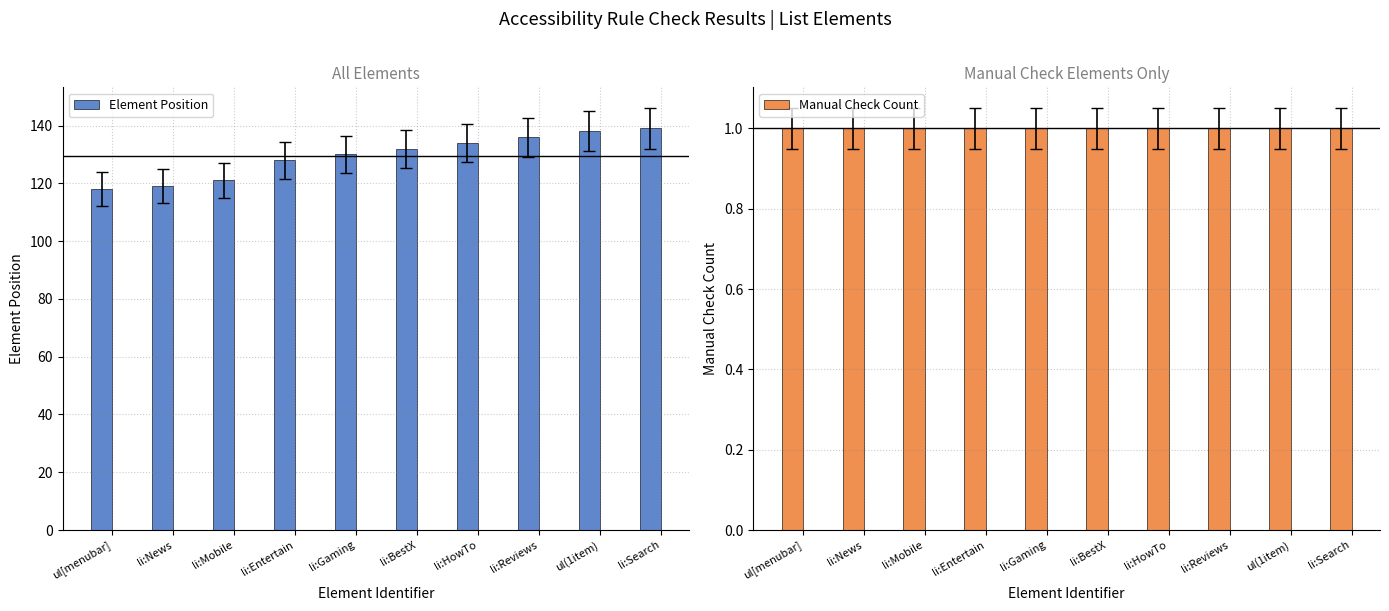

Which category has the highest value in the Element Position series?

li:Search